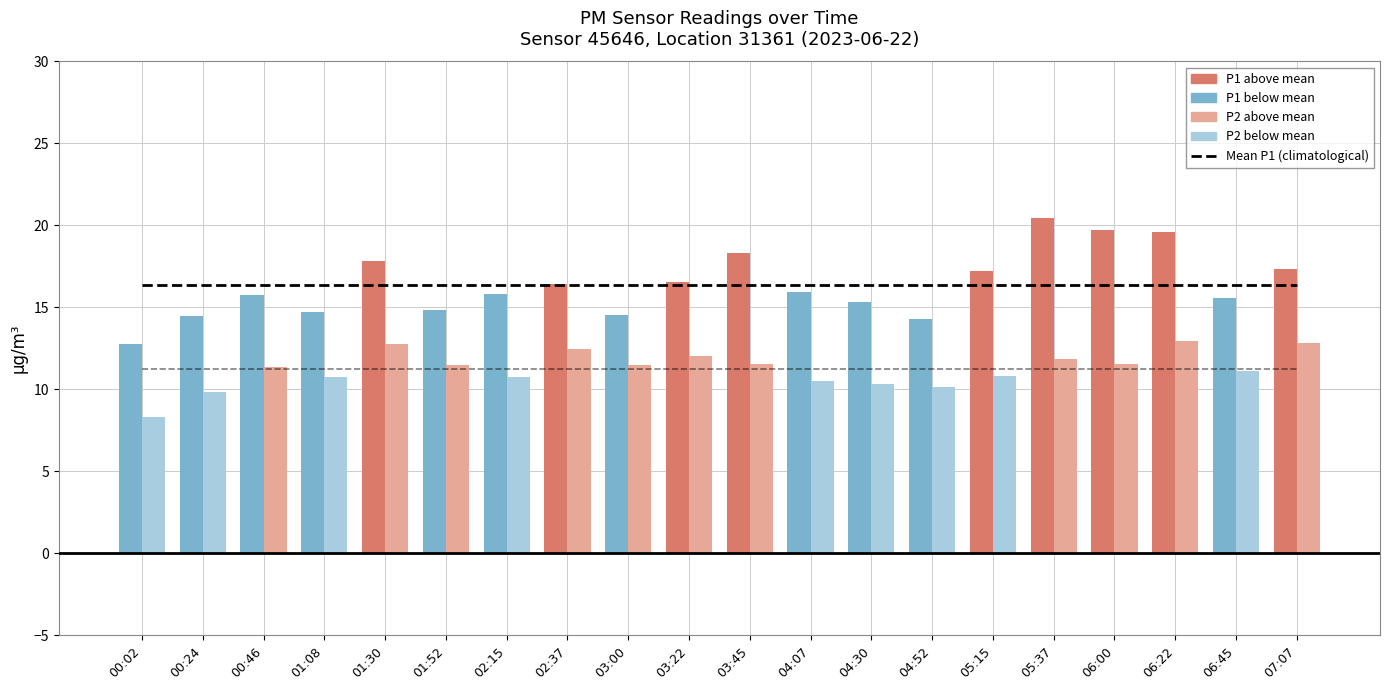

Which category has the lowest value across all series?

00:02